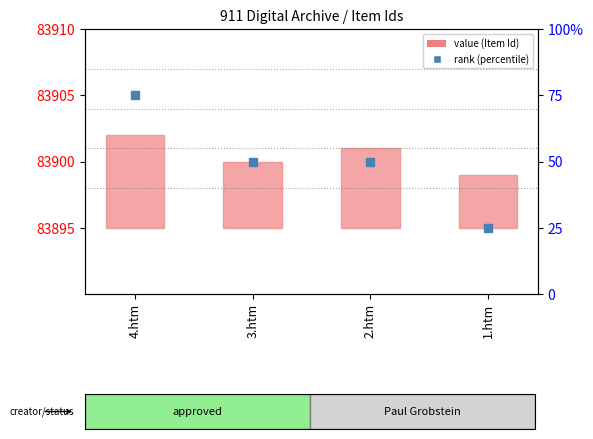

What is the difference between the values at 3.htm and 4.htm?

2